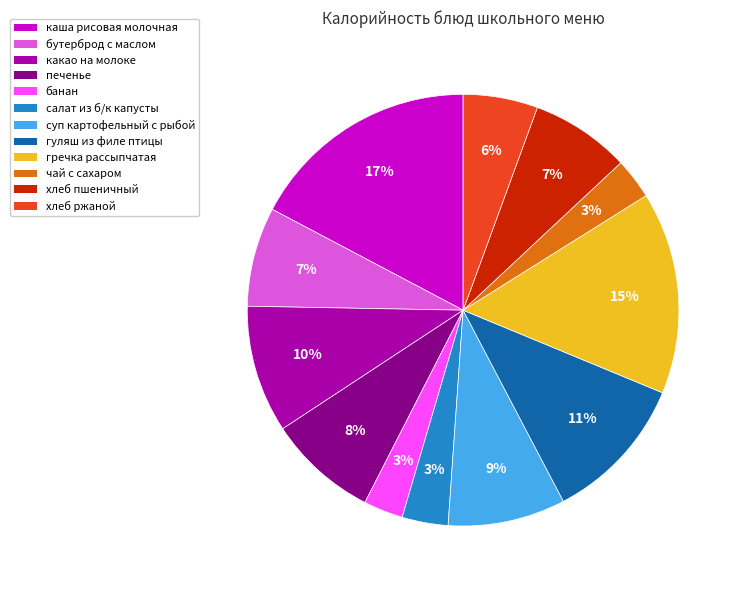

Which slice is the largest?

каша рисовая молочная